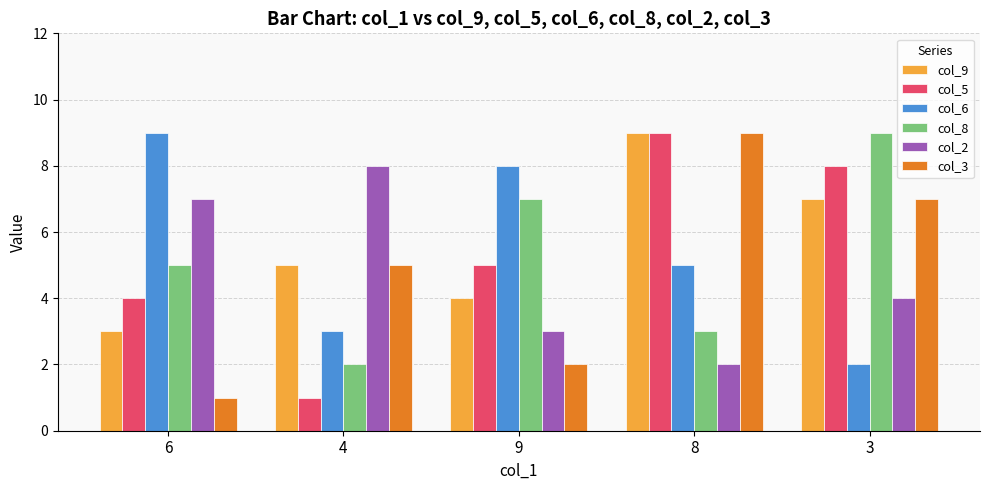

Which series changed the most between 6 and 9?

col_2